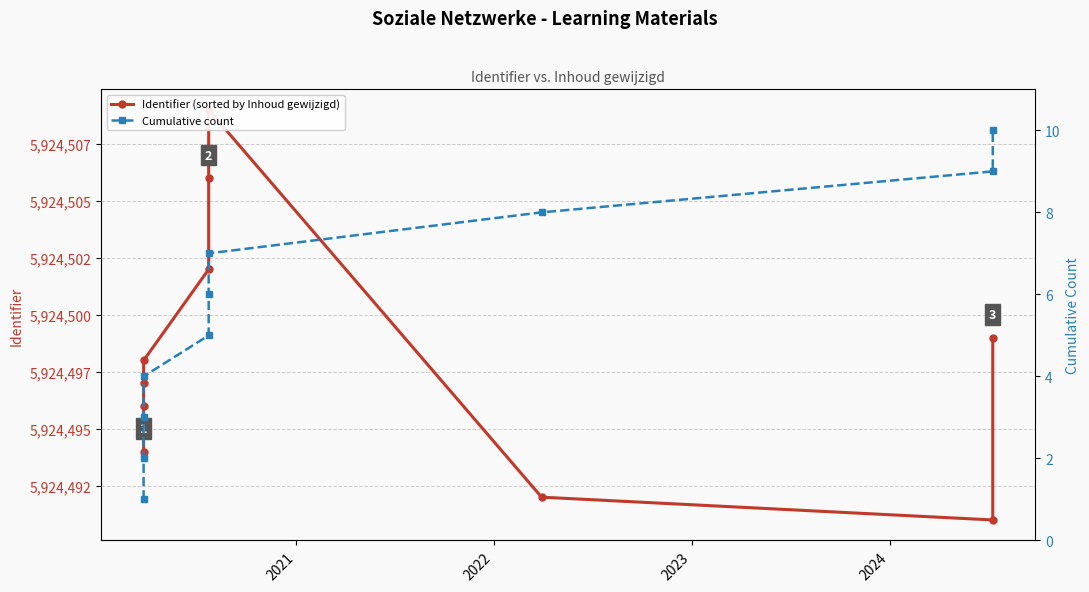

Reading left to right, list all the values displayed in this chart.

Identifier (sorted by Inhoud gewijzigd): 5924494	5924496	5924497	5924498	5924502	5924506	5924509	5924492	5924491	5924499
Cumulative count: 1	2	3	4	5	6	7	8	9	10